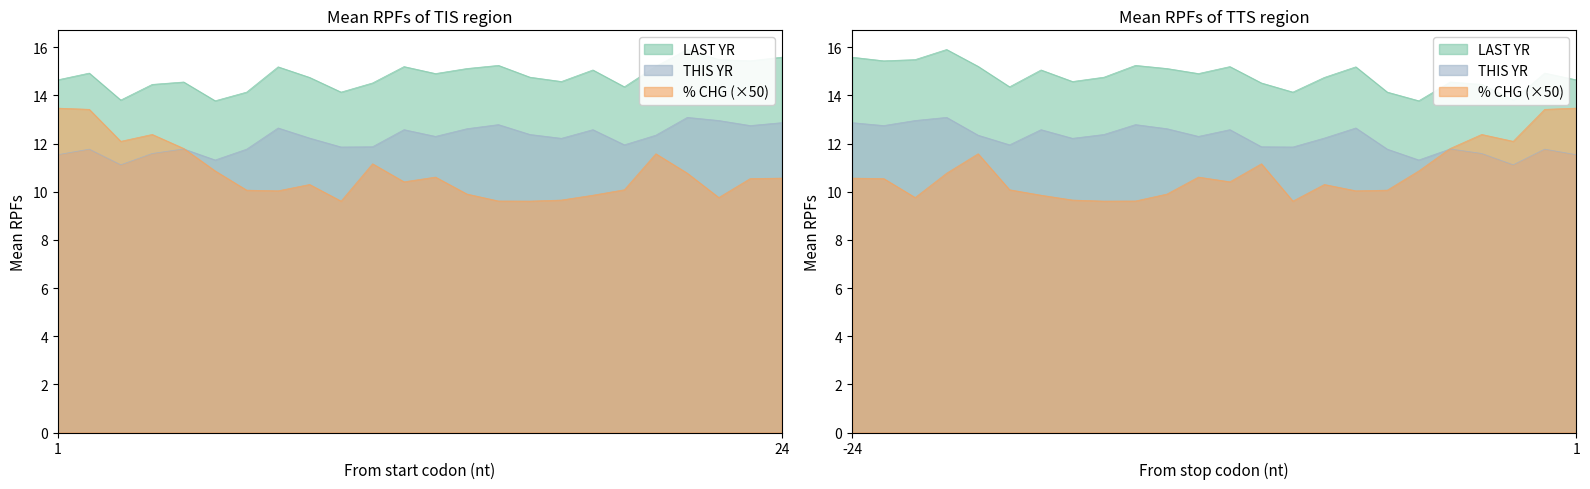

At which category is the sum across all series the highest?

2